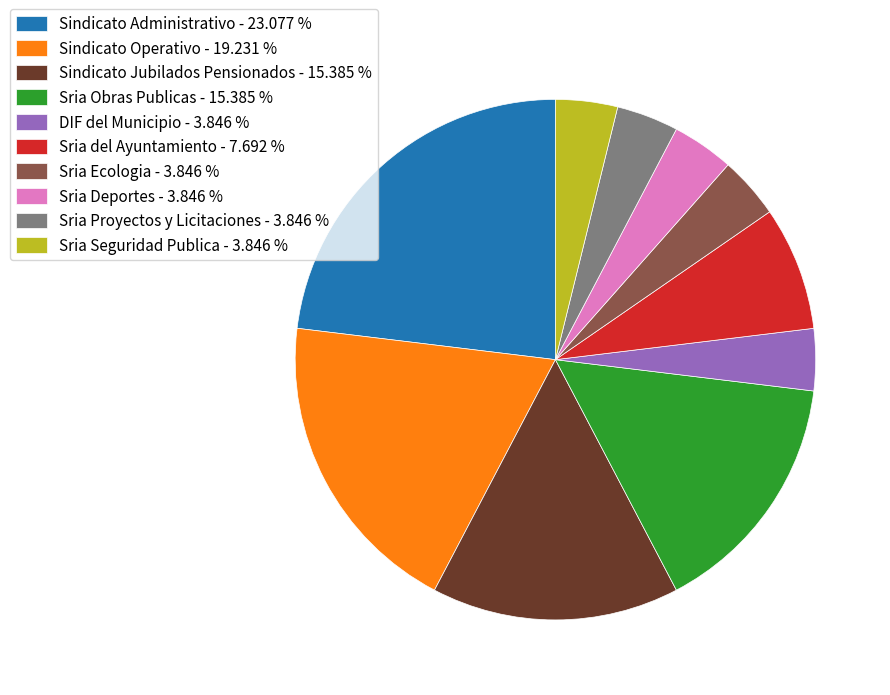

True or false: Sindicato Jubilados Pensionados accounts for 15% of the total.

True